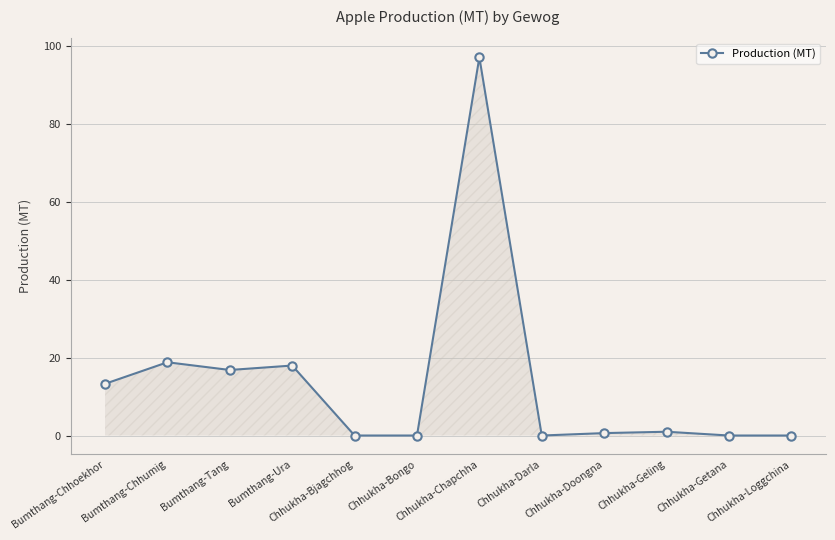

What is the difference between the maximum and minimum values?

97.1